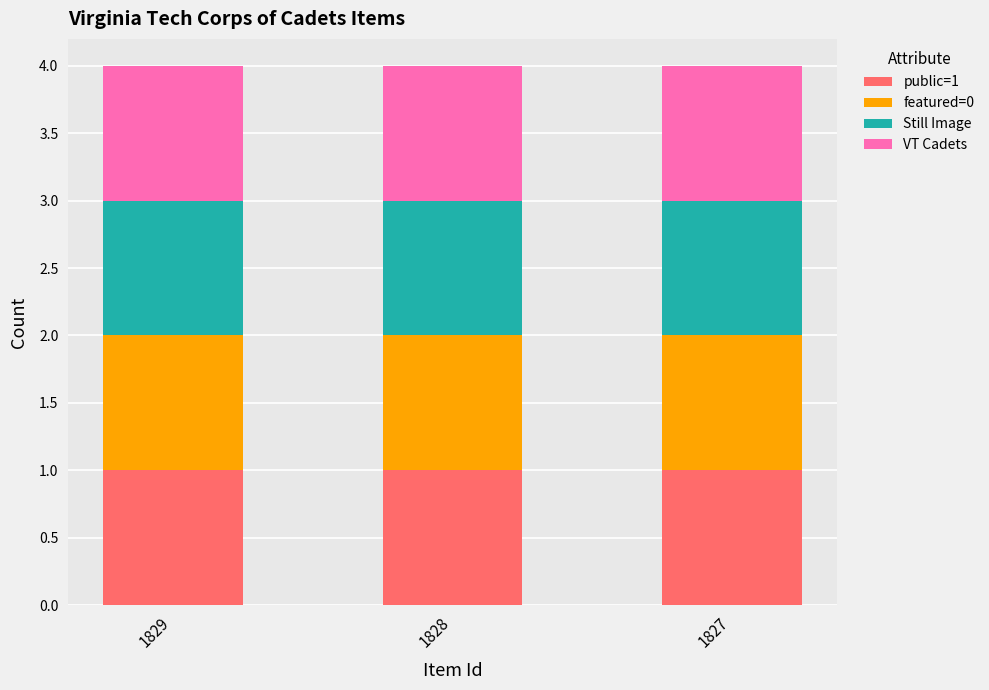

Which series has the widest spread of values?

public